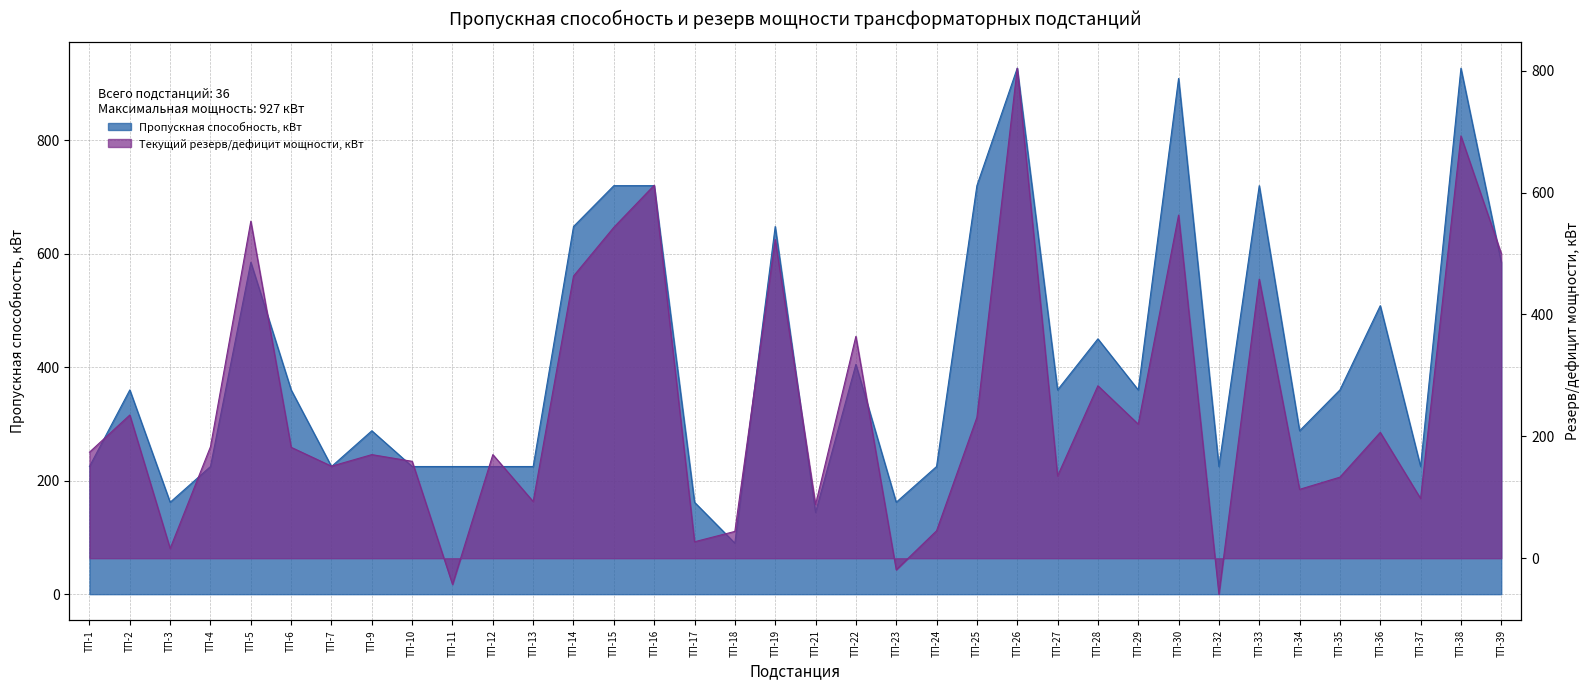

Reading right to left, what are all the values shown in this chart?

Пропускная способность, кВт: ТП-39=585.0	ТП-38=927.0	ТП-37=225.0	ТП-36=508.5	ТП-35=360.0	ТП-34=288.0	ТП-33=720.0	ТП-32=225.0	ТП-30=909.0	ТП-29=360.0	ТП-28=450.0	ТП-27=360.0	ТП-26=927.0	ТП-25=720.0	ТП-24=225.0	ТП-23=162.0	ТП-22=405.0	ТП-21=144.0	ТП-19=648.0	ТП-18=90.0	ТП-17=162.0	ТП-16=720.0	ТП-15=720.0	ТП-14=648.0	ТП-13=225.0	ТП-12=225.0	ТП-11=225.0	ТП-10=225.0	ТП-9=288.0	ТП-7=225.0	ТП-6=360.0	ТП-5=585.0	ТП-4=225.0	ТП-3=162.0	ТП-2=360.0	ТП-1=225.0
Текущий резерв/дефицит мощности, кВт: ТП-39=500.0	ТП-38=693.0	ТП-37=98.0	ТП-36=206.5	ТП-35=133.0	ТП-34=113.0	ТП-33=458.0	ТП-32=-59.0	ТП-30=563.0	ТП-29=220.0	ТП-28=283.0	ТП-27=135.0	ТП-26=804.0	ТП-25=231.0	ТП-24=45.0	ТП-23=-19.0	ТП-22=364.0	ТП-21=88.0	ТП-19=523.0	ТП-18=44.0	ТП-17=27.0	ТП-16=612.0	ТП-15=543.0	ТП-14=463.0	ТП-13=93.0	ТП-12=170.0	ТП-11=-43.0	ТП-10=159.0	ТП-9=170.0	ТП-7=151.0	ТП-6=182.0	ТП-5=553.0	ТП-4=183.0	ТП-3=16.0	ТП-2=235.0	ТП-1=174.0